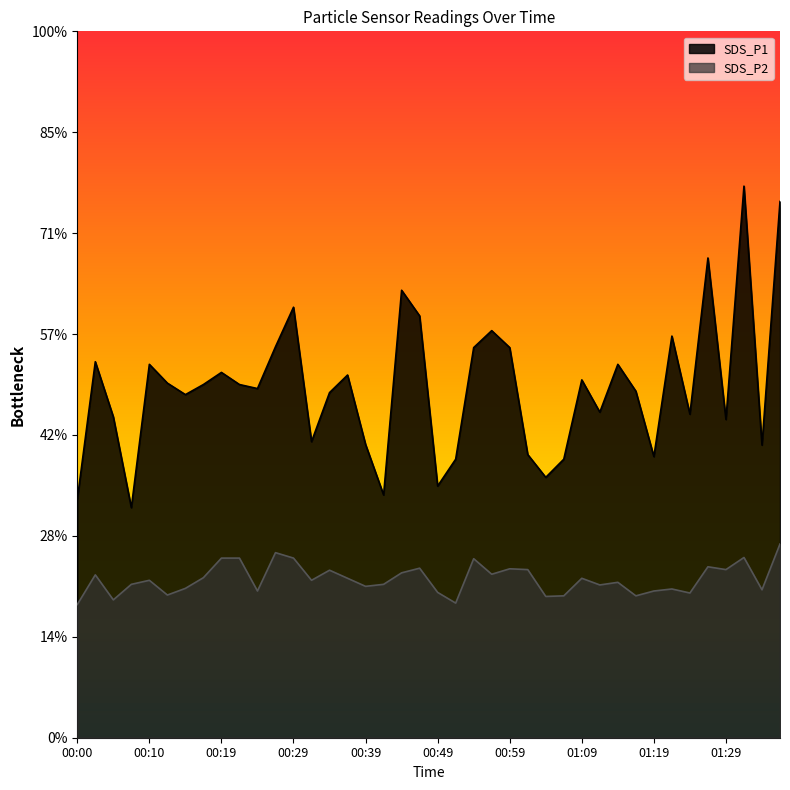

What is the label of the 12th point from the right?

01:09